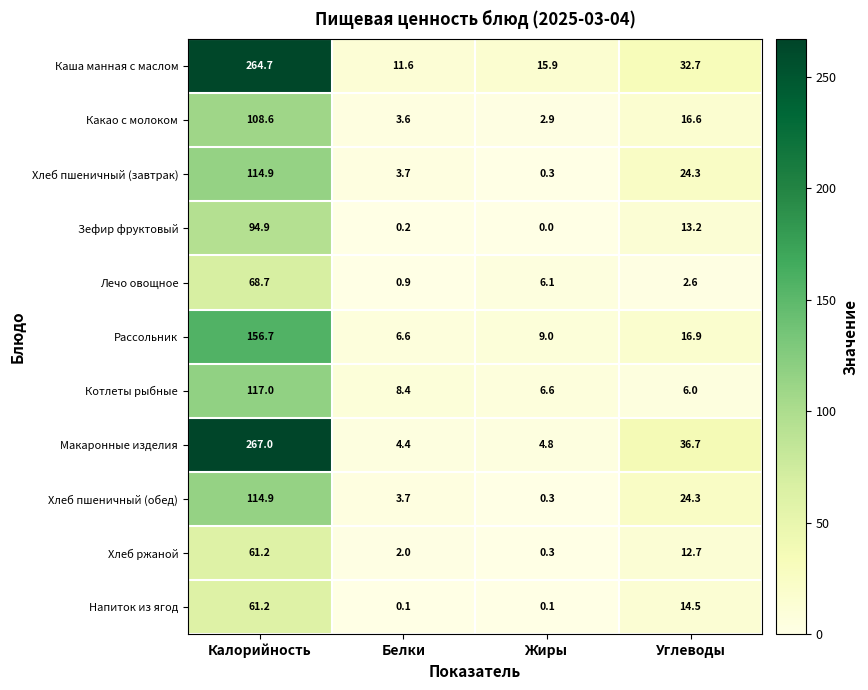

Which series has the largest range (max minus min)?

Макаронные изделия